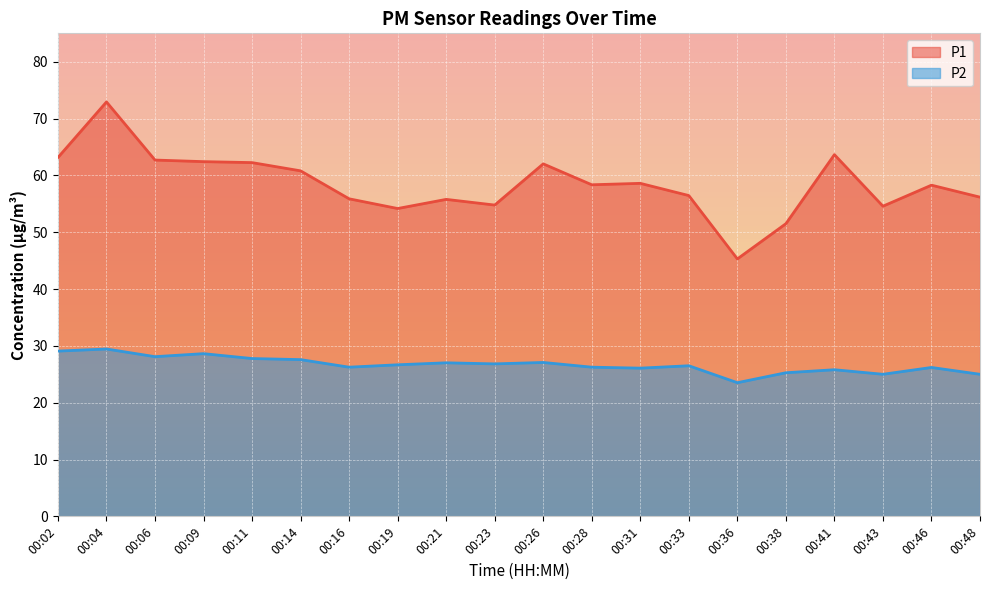

Is the value of P1 at 00:23 greater than the value of P2 at 00:46?

Yes